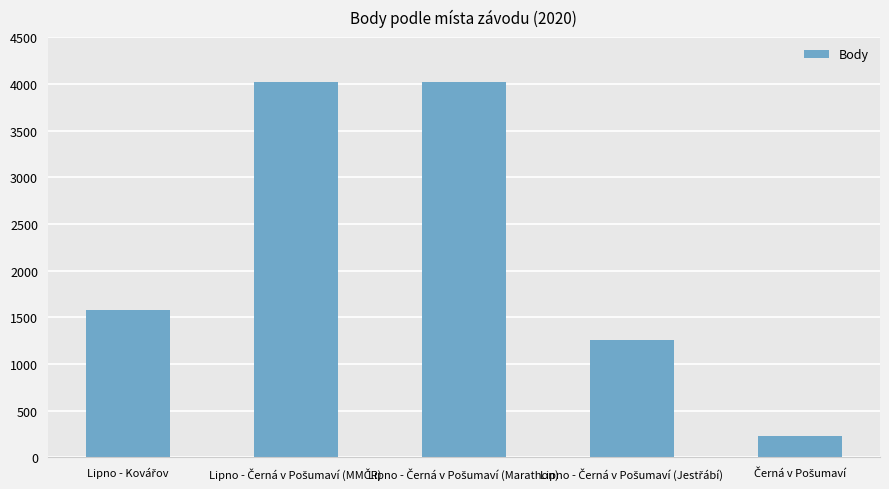

What is the value of the 5th bar from the left?

226